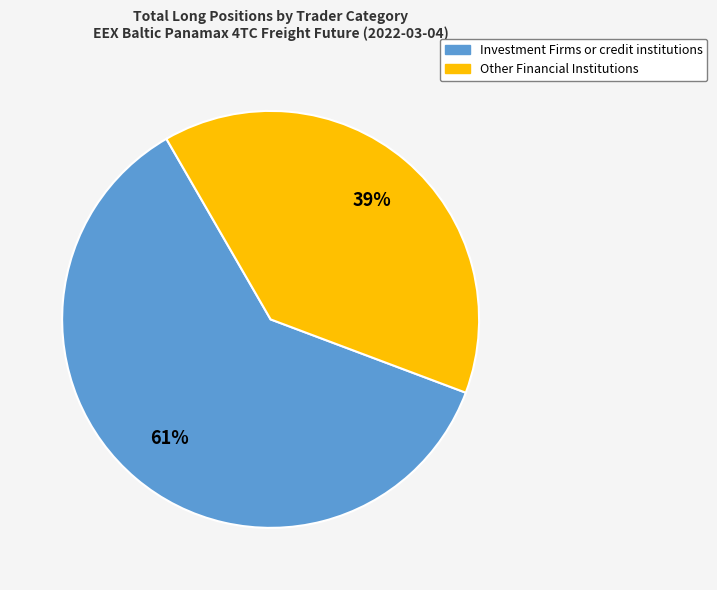

To the nearest percent, what is the difference between the largest and smallest slice percentages?

22%